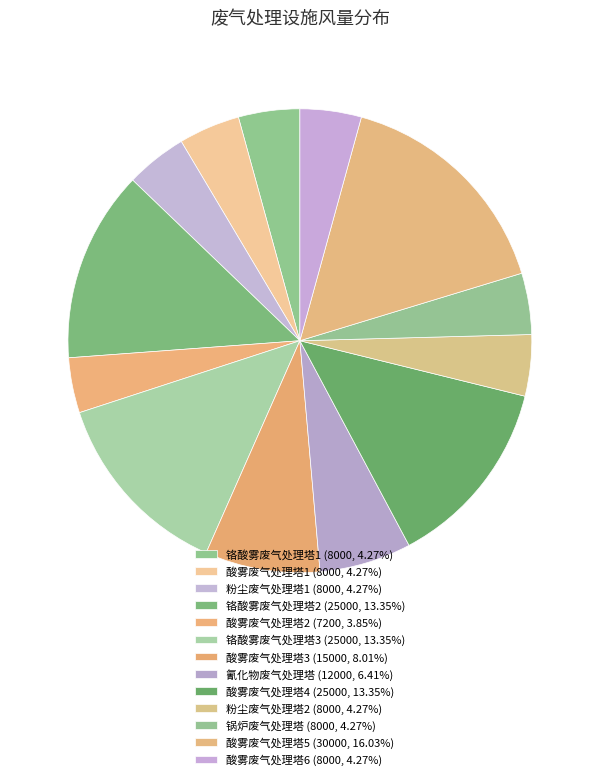

How much of the chart is everything except 粉尘废气处理塔1?

95.7%